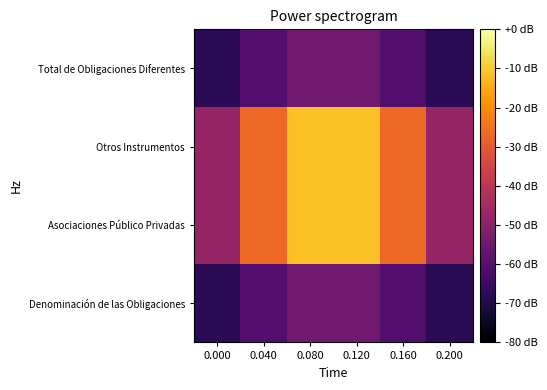

What is the difference between the highest and lowest values at 0.160?

33.7